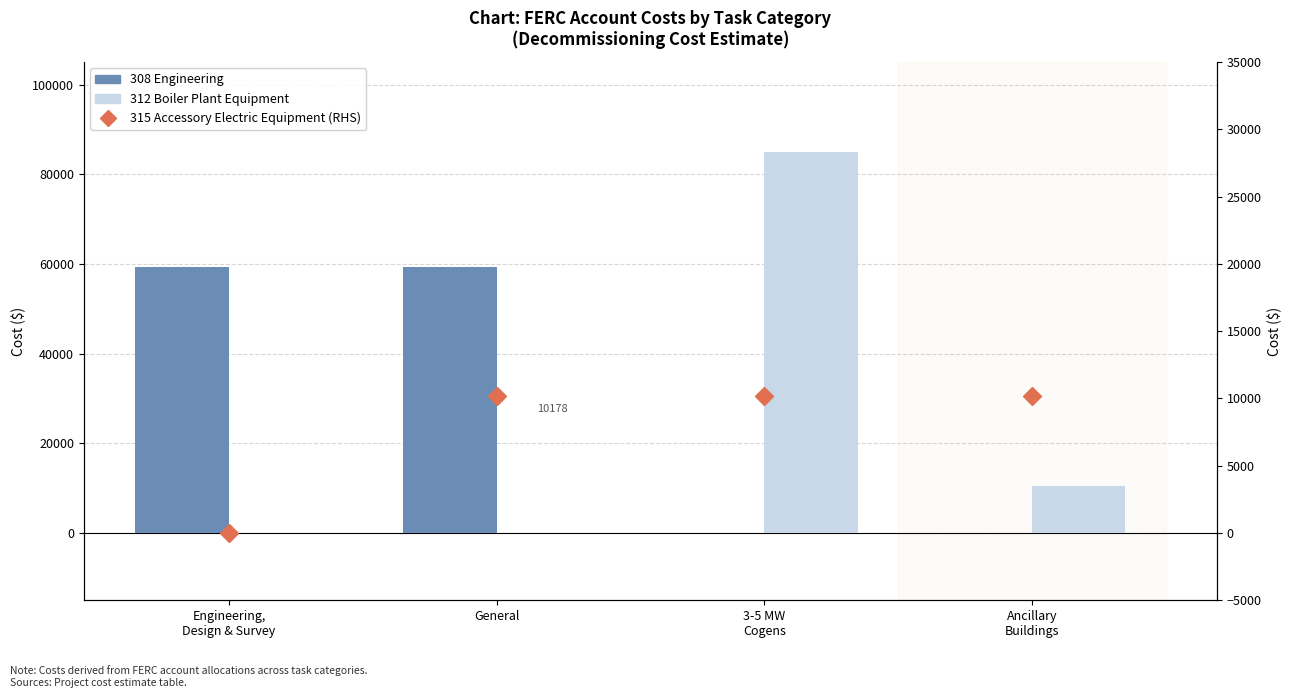

Which category has the lowest value in the 308 Engineering series?

3-5 MW
Cogens